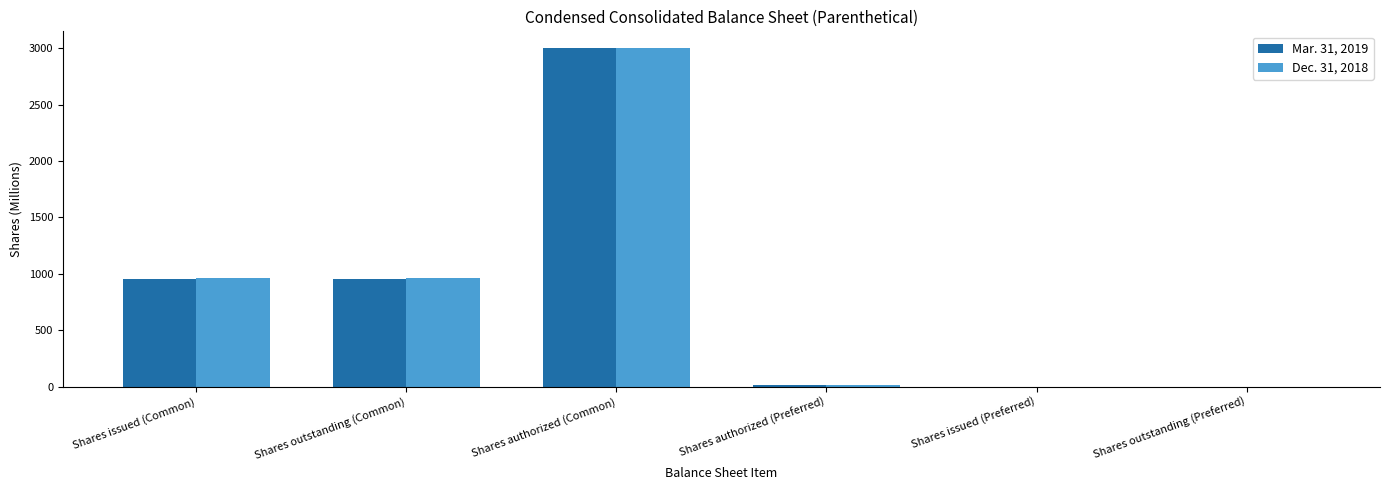

Which category has the highest value in the Dec. 31, 2018 series?

Shares authorized (Common)